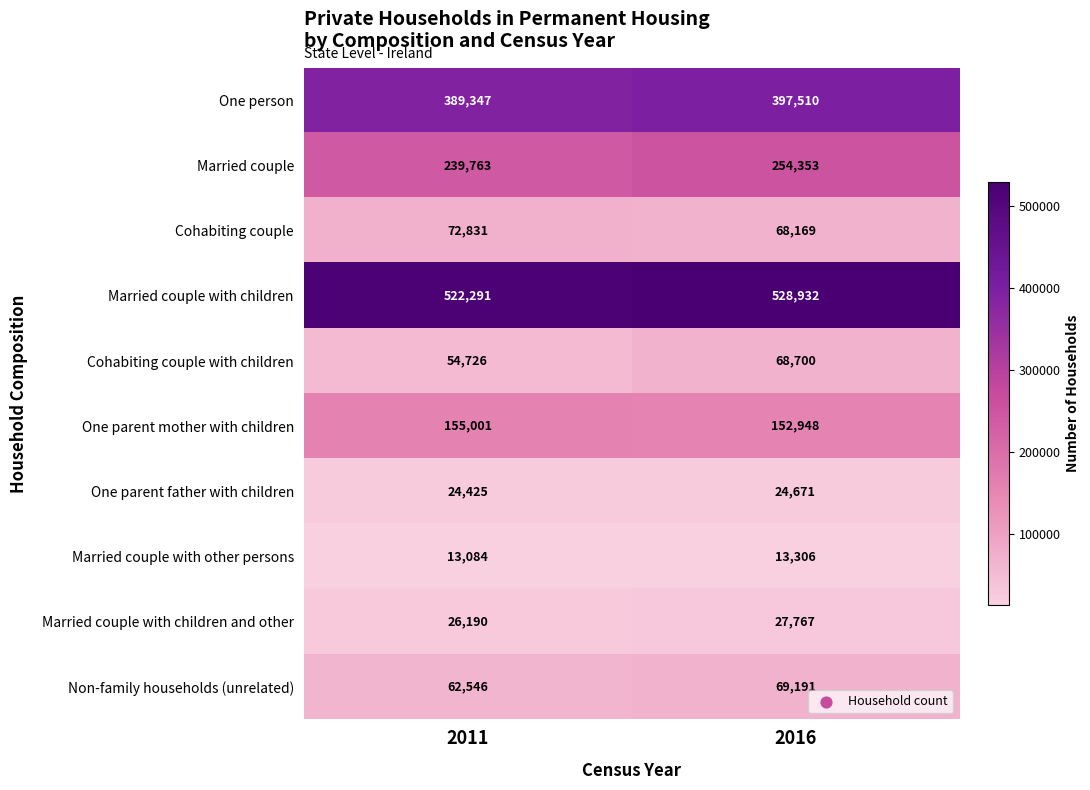

Which series has the largest total across all categories?

Married couple with children